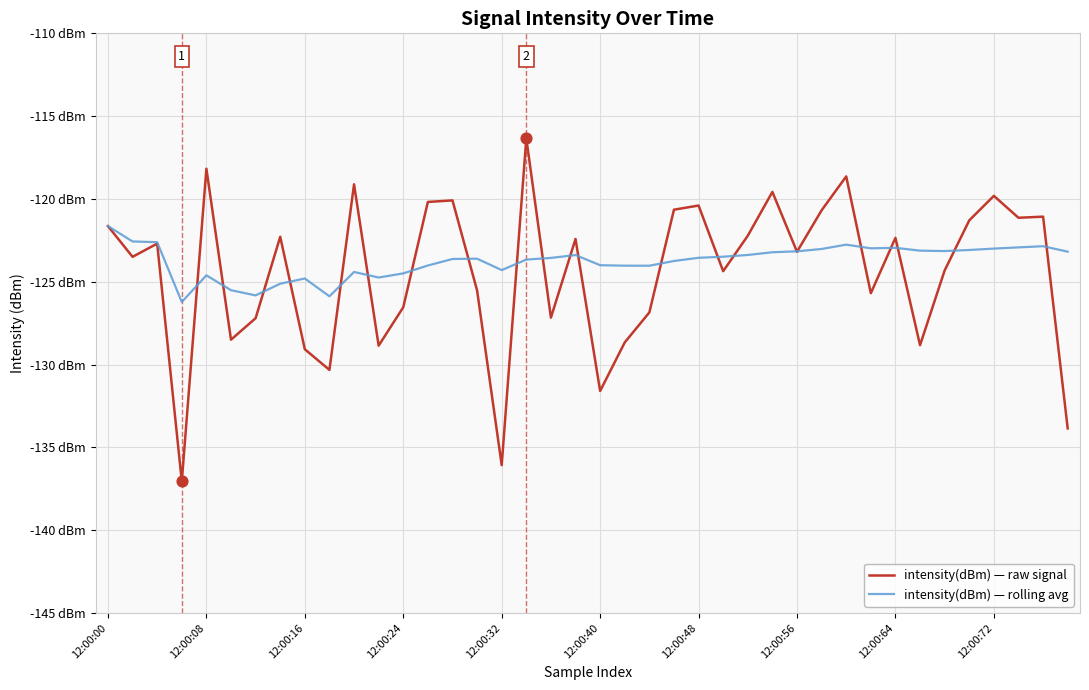

What are all the series names shown in the legend?

intensity(dBm) — raw signal, intensity(dBm) — rolling avg